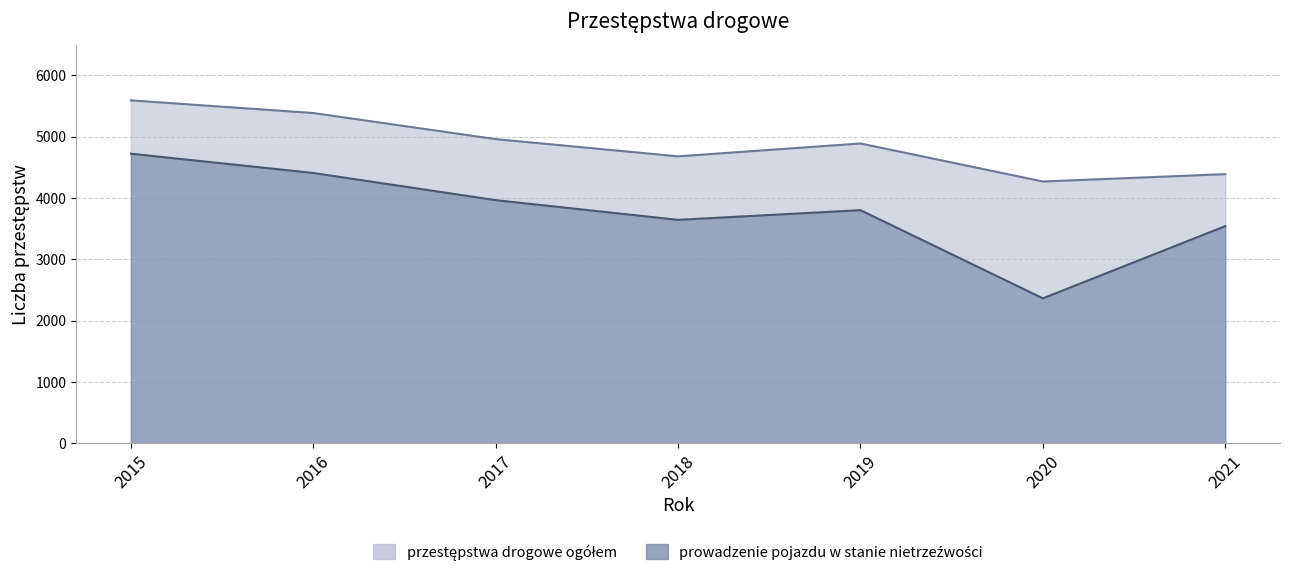

At how many categories does at least one series exceed 4321?

6